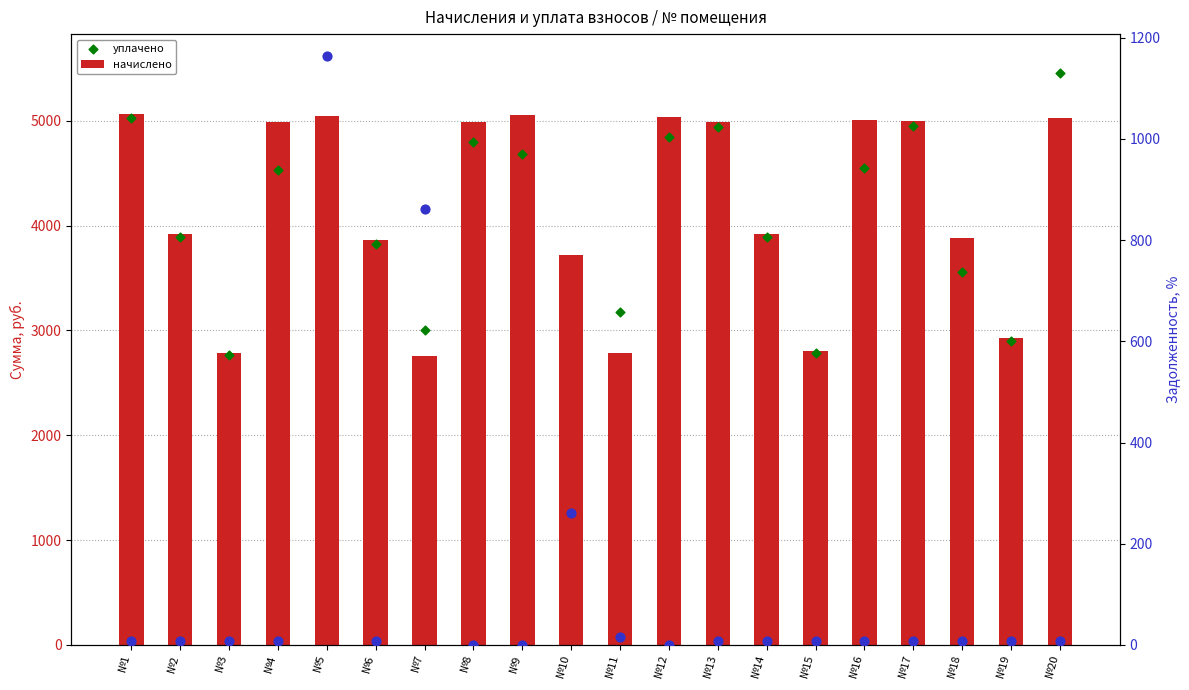

Which series contains the highest Y value?

уплачено